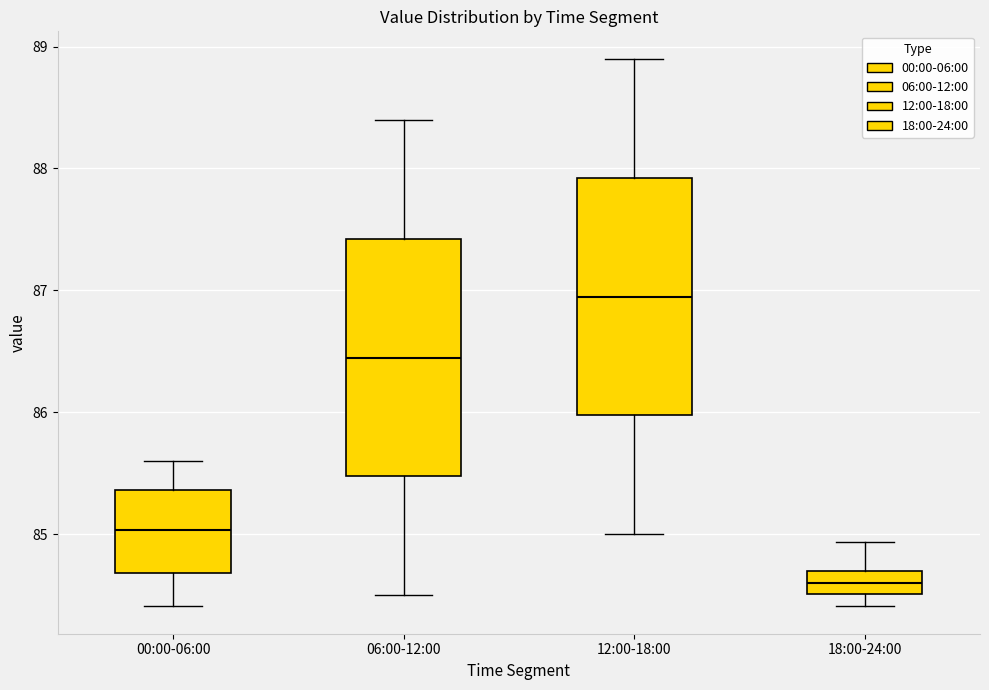

Reading left to right, transcribe this box plot: for each box, give where its median line is, the range the box spans, and where its two whiskers end, as read against the y-axis. The values are not printed on the chart, so give them approximately, as read against the axis.

00:00-06:00: median 85.0, box 84.7 to 85.4, whiskers 84.4 to 85.6
06:00-12:00: median 86.5, box 85.5 to 87.4, whiskers 84.5 to 88.4
12:00-18:00: median 87.0, box 86.0 to 87.9, whiskers 85.0 to 88.9
18:00-24:00: median 84.6, box 84.5 to 84.7, whiskers 84.4 to 84.9